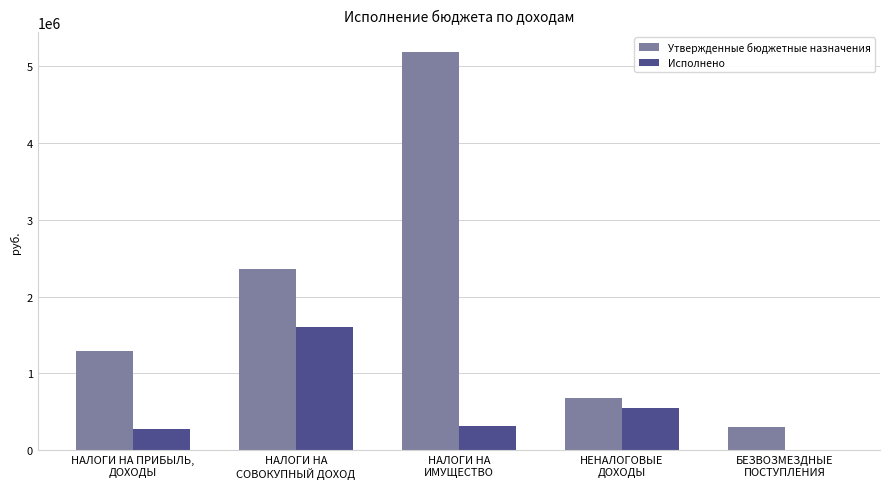

Reading right to left, extract all data points from this chart.

Утвержденные бюджетные назначения: 300000.0	687000.0	5179800.0	2356800.0	1290800.0
Исполнено: 10644.0	548644.1	311398.5	1598331.6	277238.7